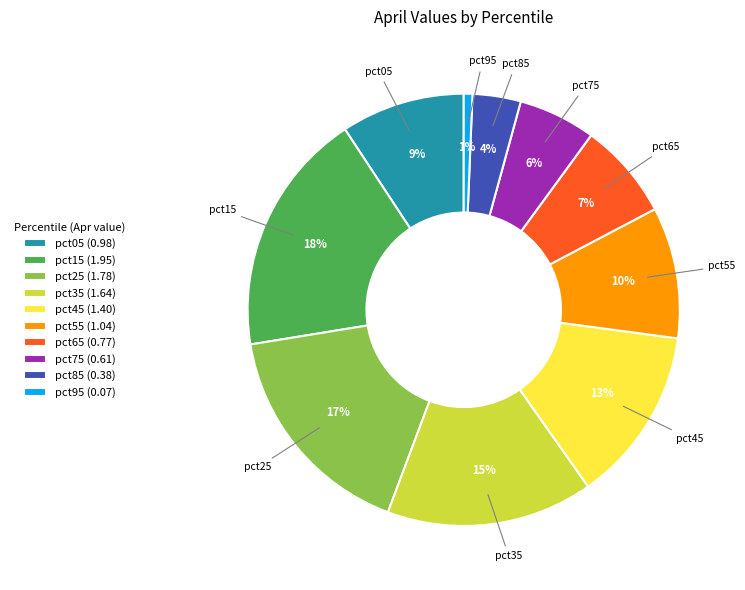

Combined, do pct25 and pct35 account for over 50%?

No